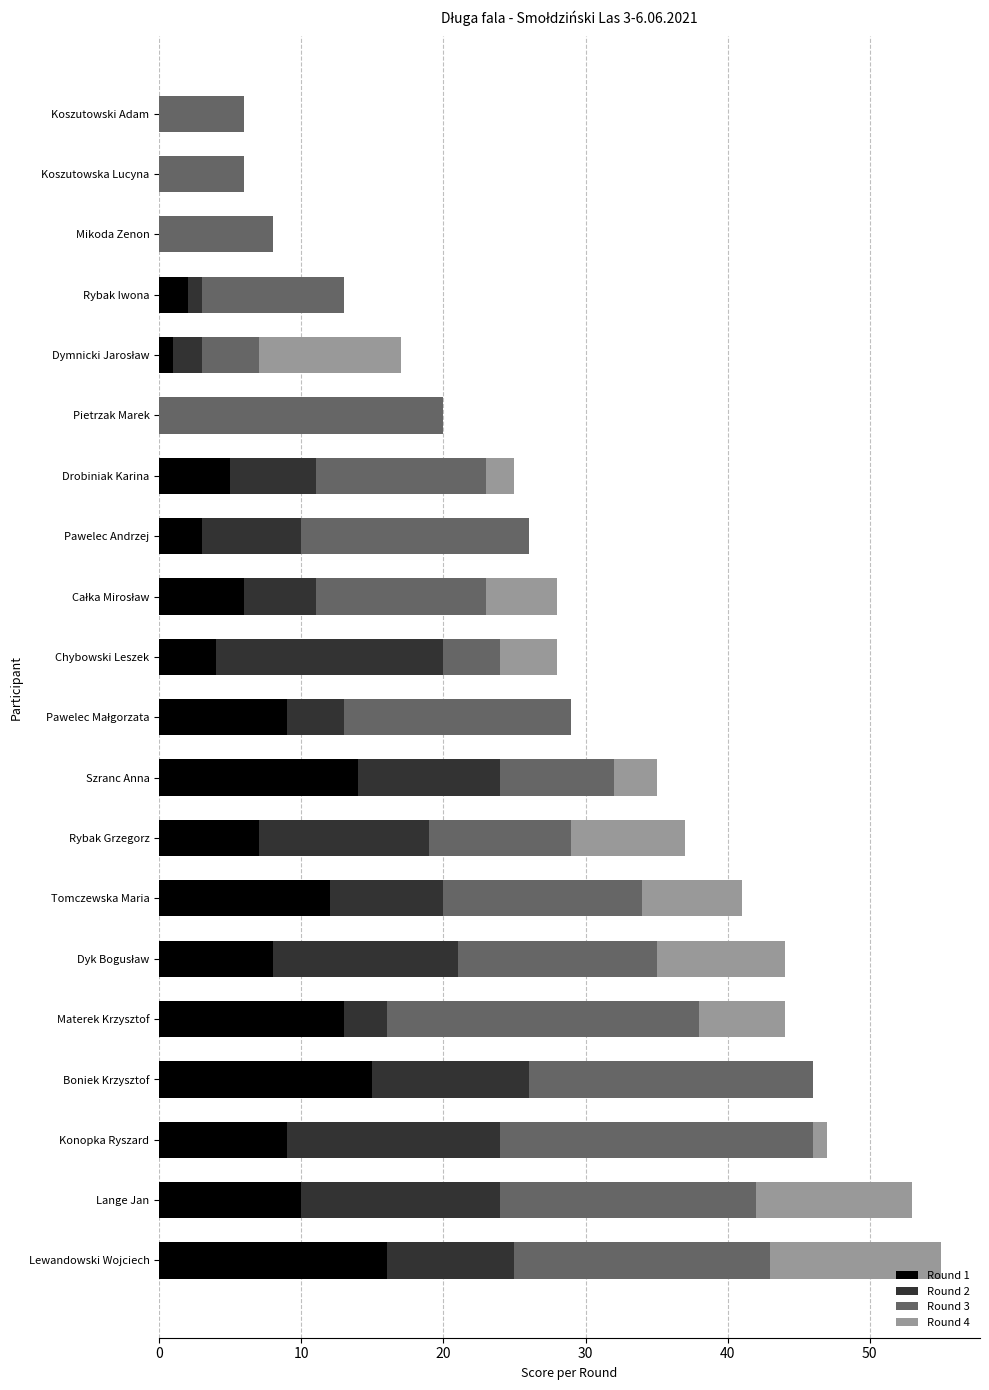

The value of Round 1 at Pietrzak Marek is -11. True or false?

False